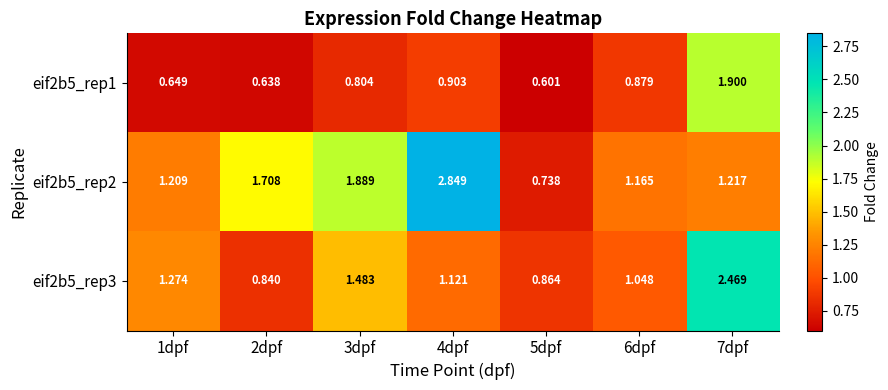

At which category is the sum across all series the highest?

7dpf